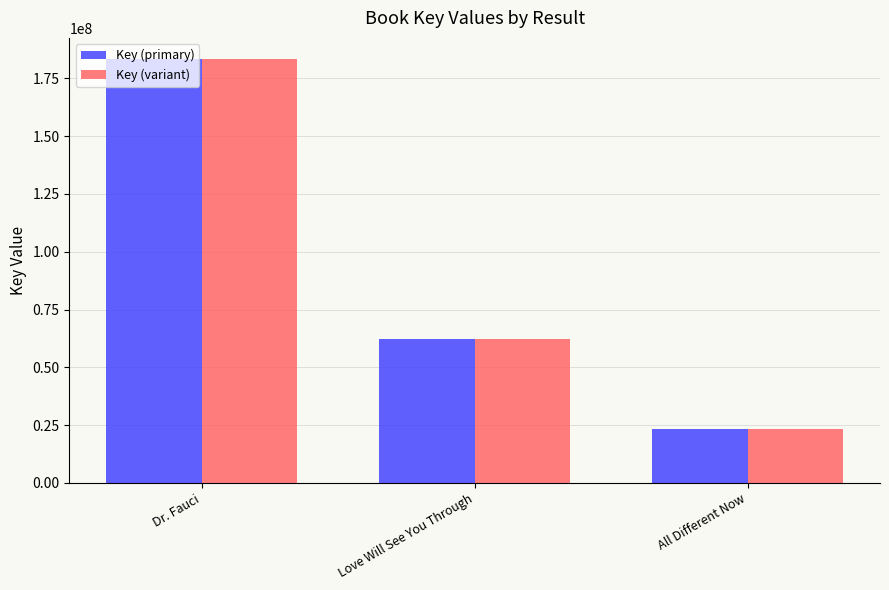

How many groups of bars are there?

3